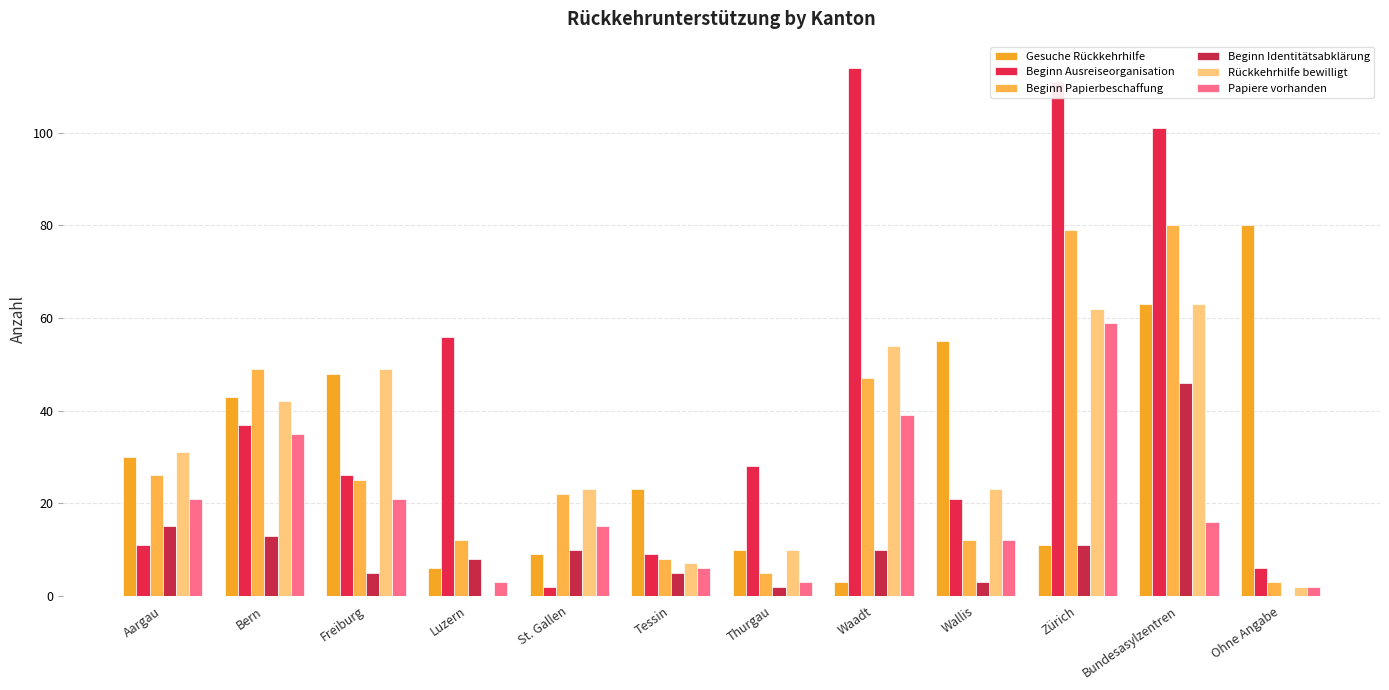

Are the bars grouped side by side (vs. stacked)?

Yes